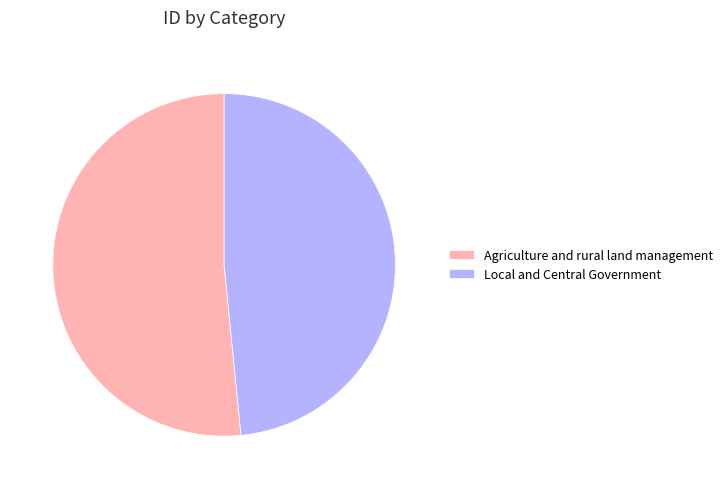

Is Agriculture and rural land management the majority of the pie?

Yes